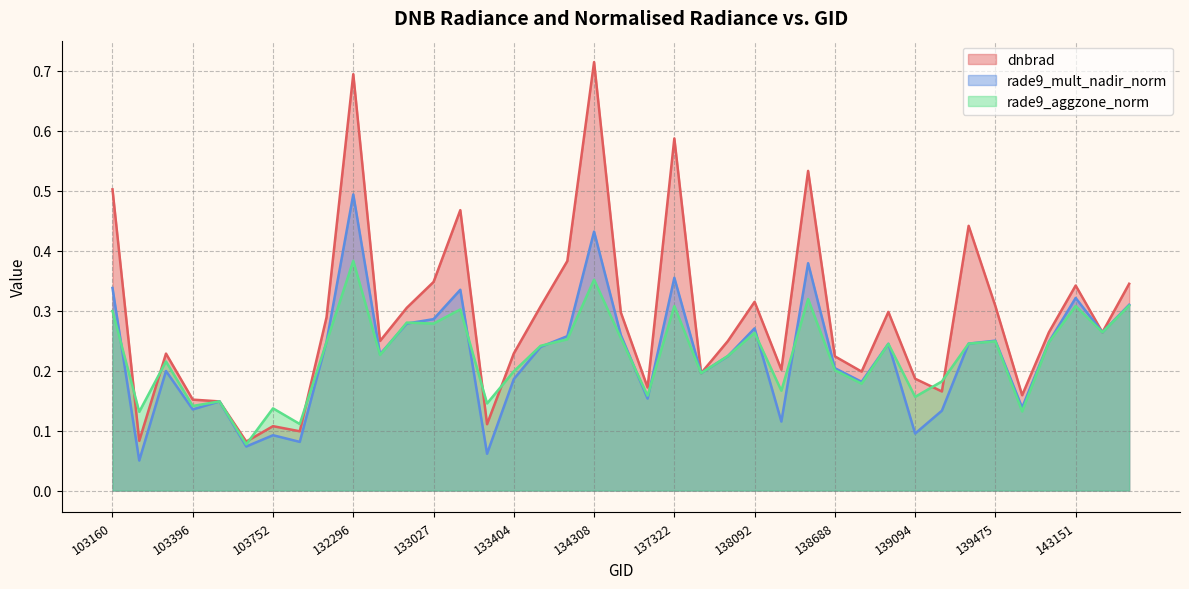

True or false: rade9_aggzone_norm has a value of 0.1 at 103634.

True